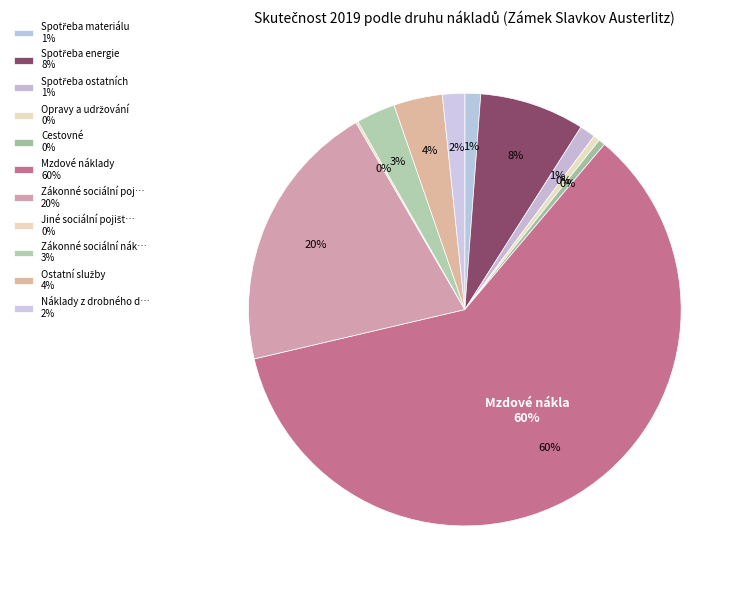

What is the total percentage of Spotřeba ostatních and Ostatní služby?

4.8%